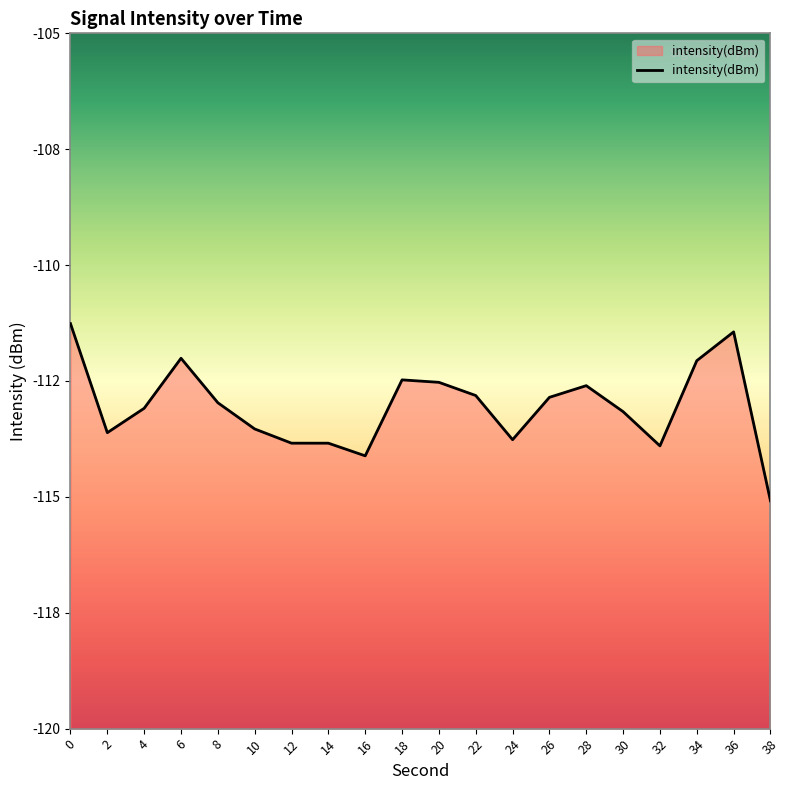

Does the chart display data point markers on the line(s)?

No